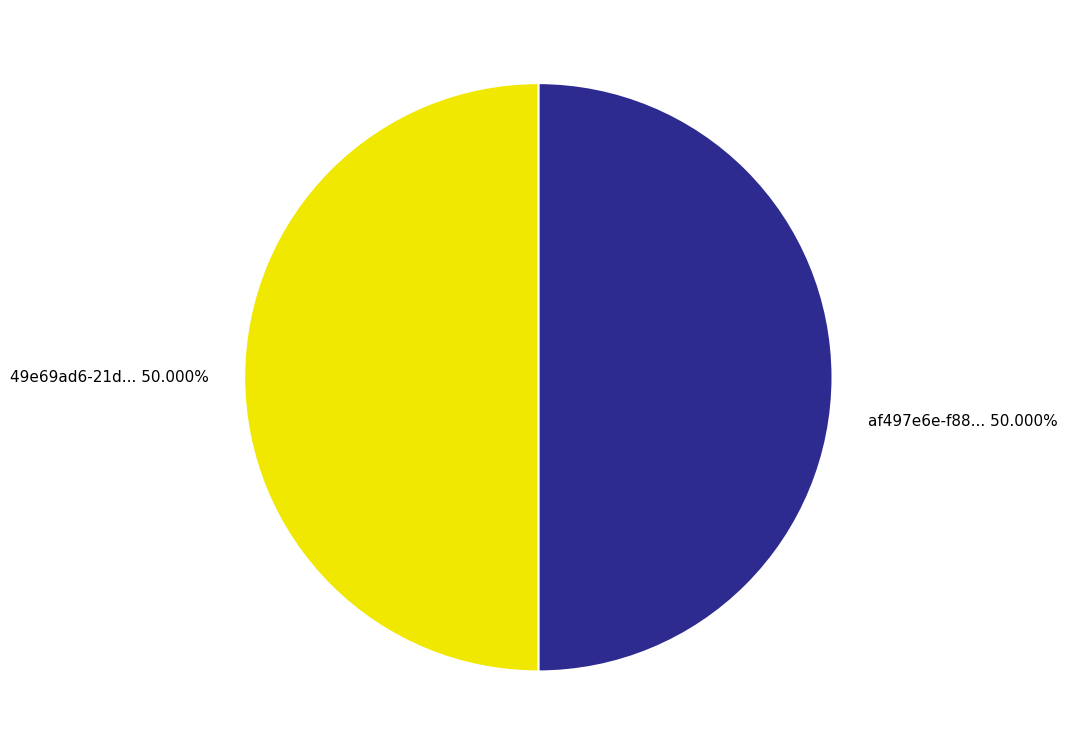

How many slices are in this pie chart?

2